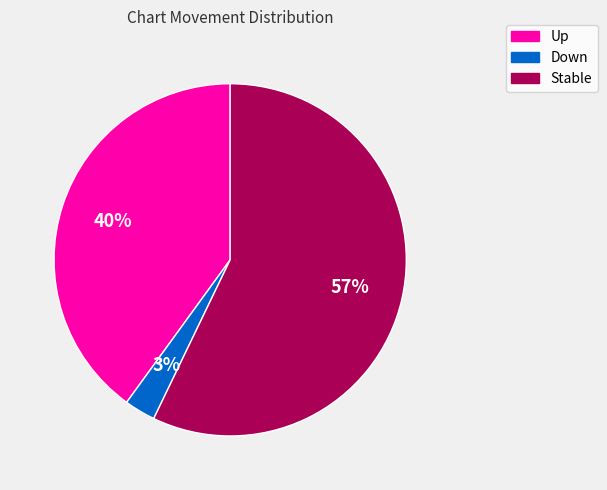

The Up slice represents 33% of the pie. True or false?

False